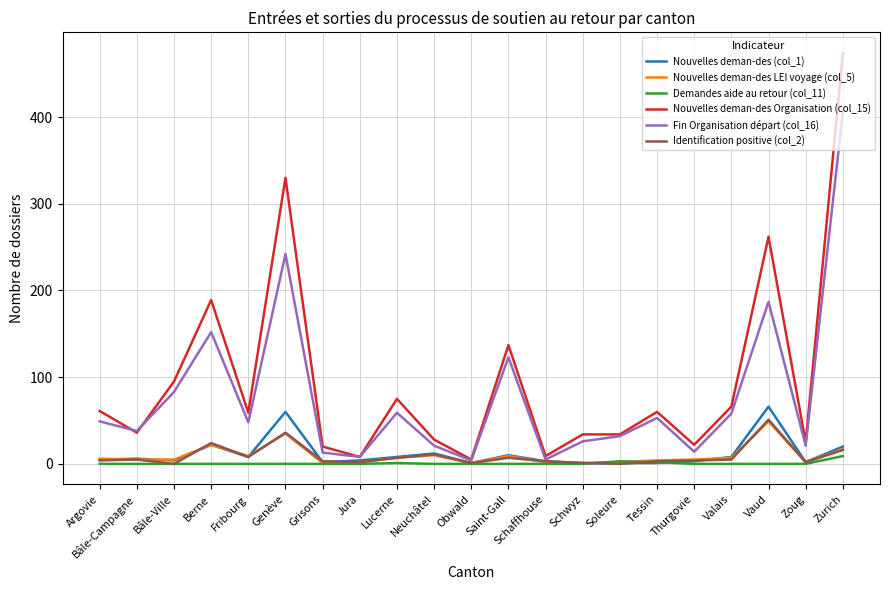

What is the greatest value displayed?

474